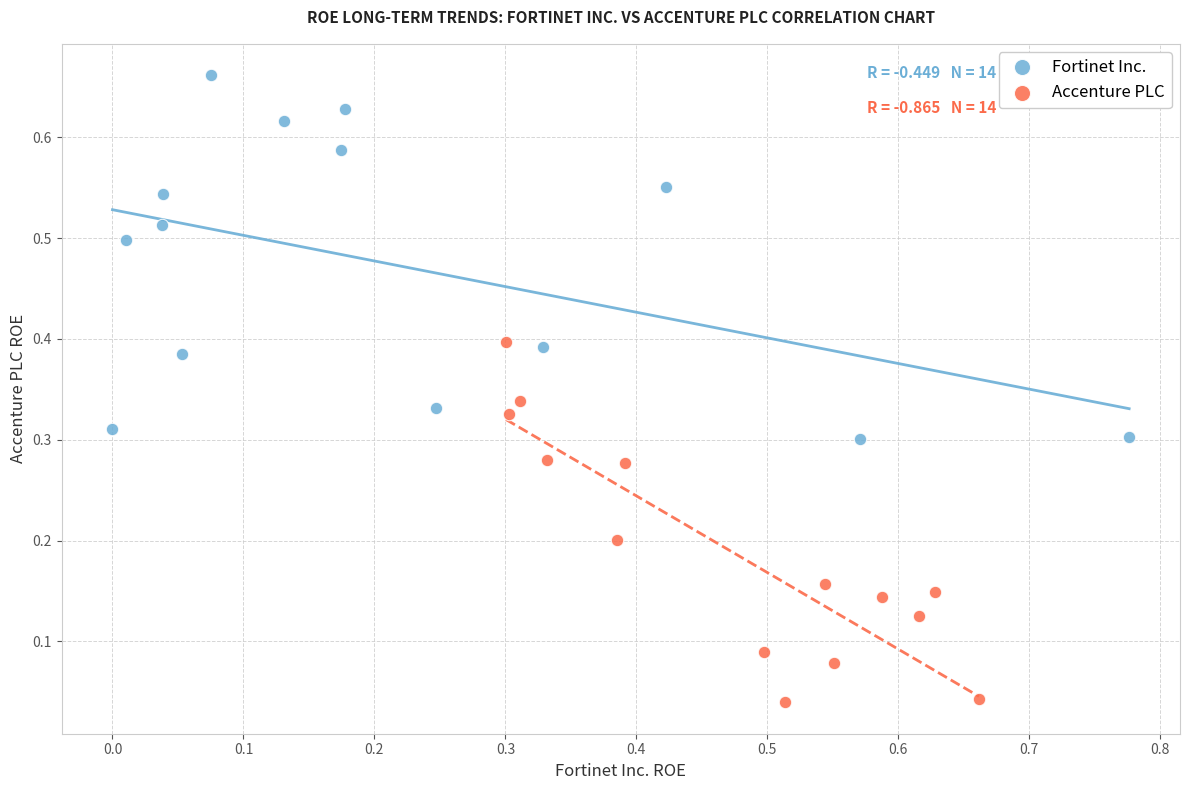

What are all the series names shown in the legend?

Fortinet Inc., Accenture PLC